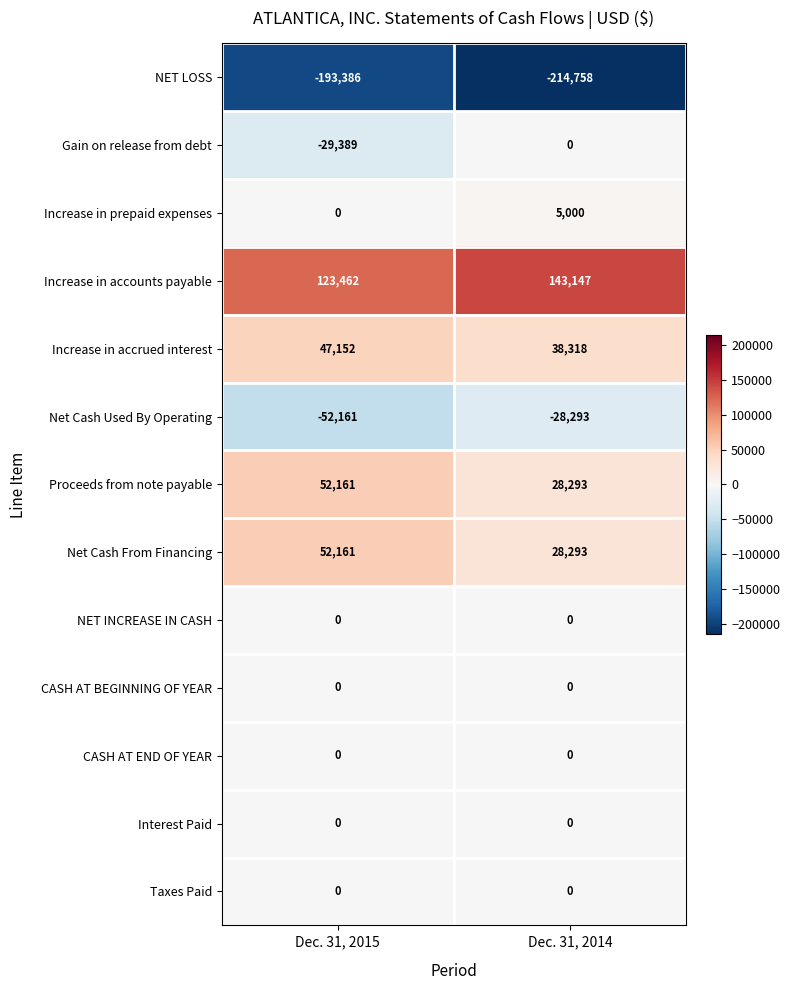

Which series has the largest total across all categories?

Increase in accounts payable